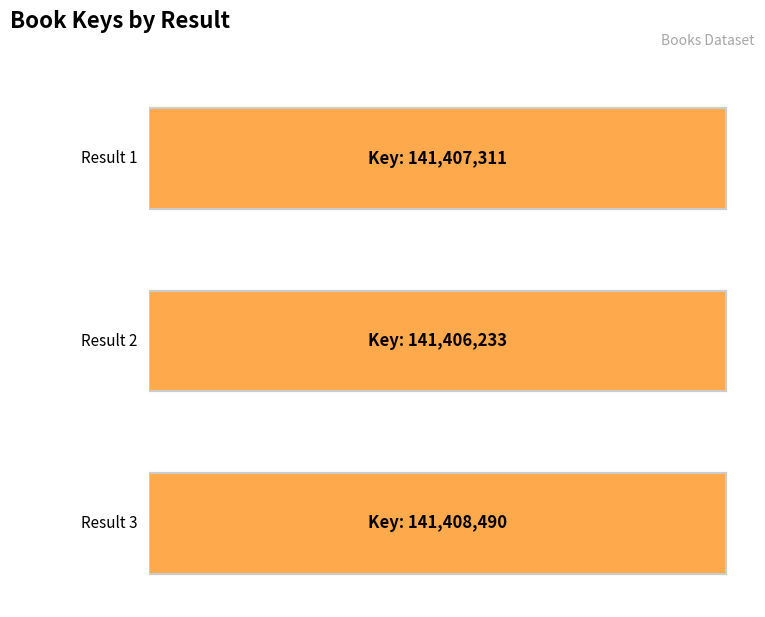

Reading left to right, list all the values displayed in this chart.

1=141407311	2=141406233	3=141408490